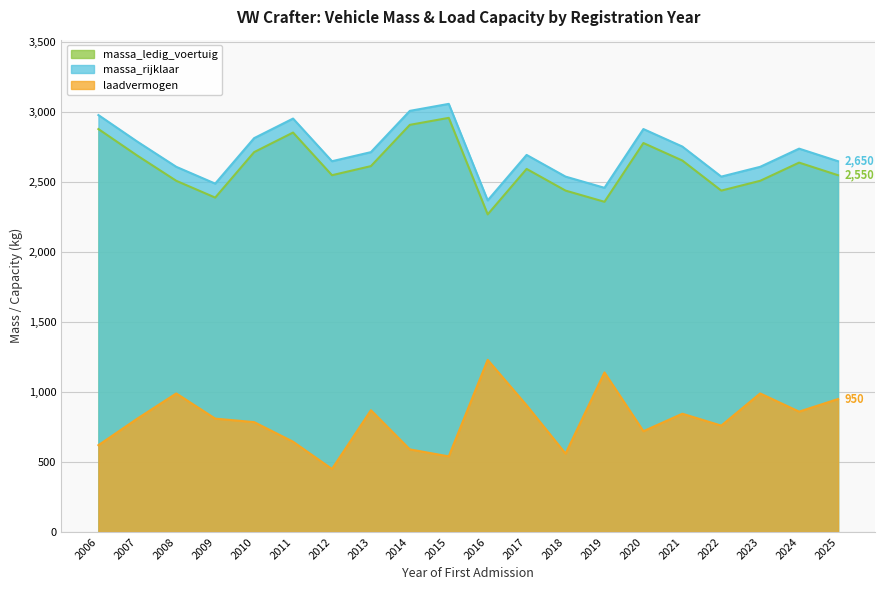

How many lines are shown in the chart?

3